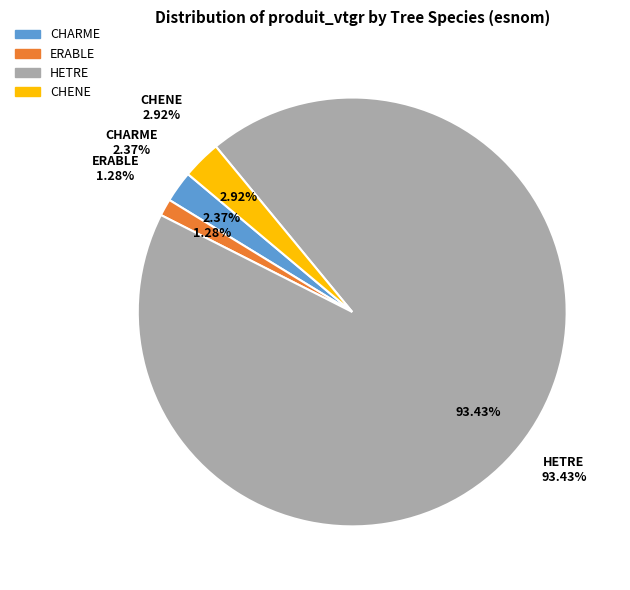

Do CHENE and CHARME together represent more than half of the pie?

No